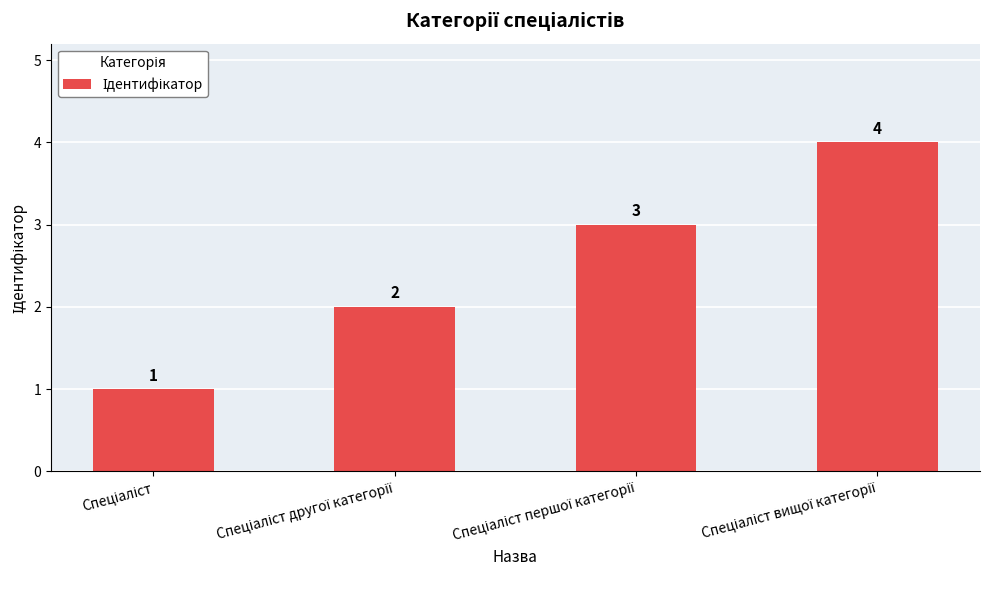

What is the difference between the maximum and minimum values?

3